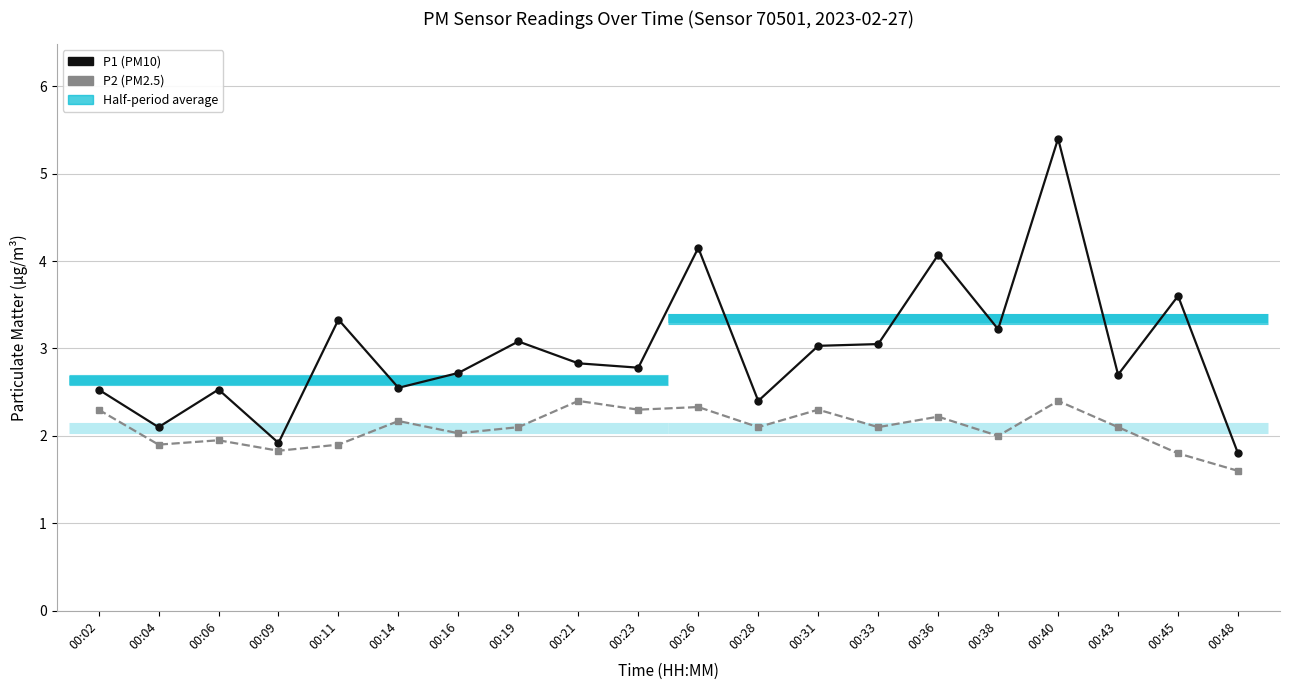

What is the highest value of the P1 (PM10) series?

5.4